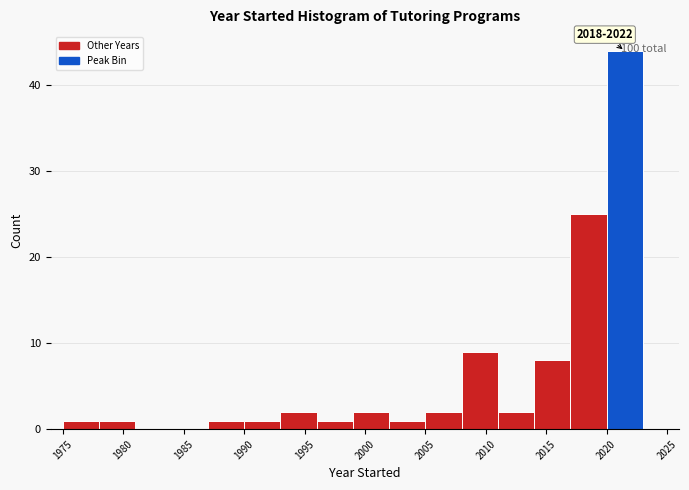

Which range on the x-axis has the tallest bar?

2020 to 2023